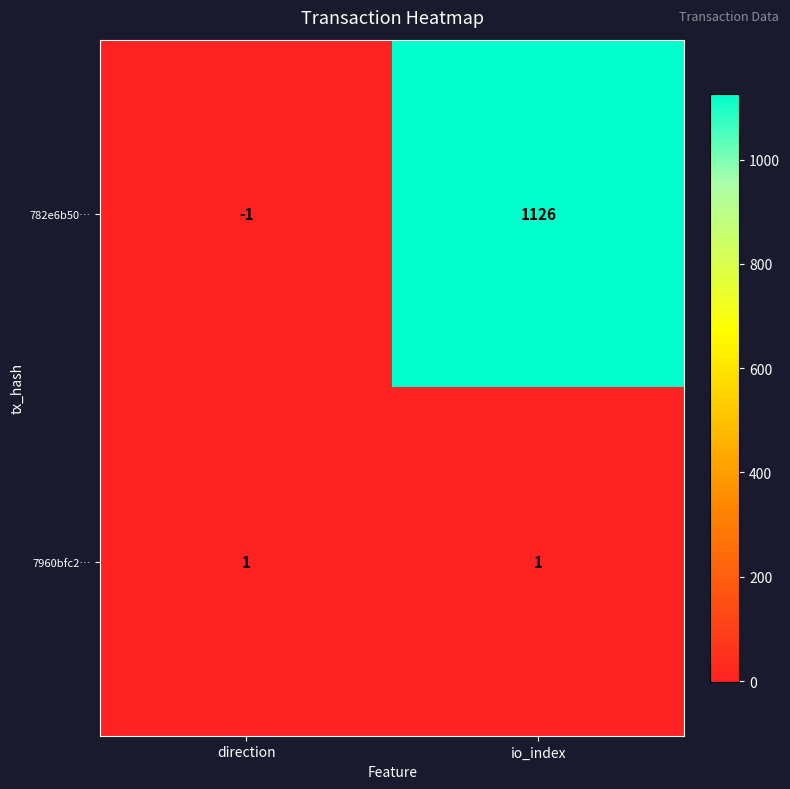

Which series has the widest spread of values?

782e6b50…